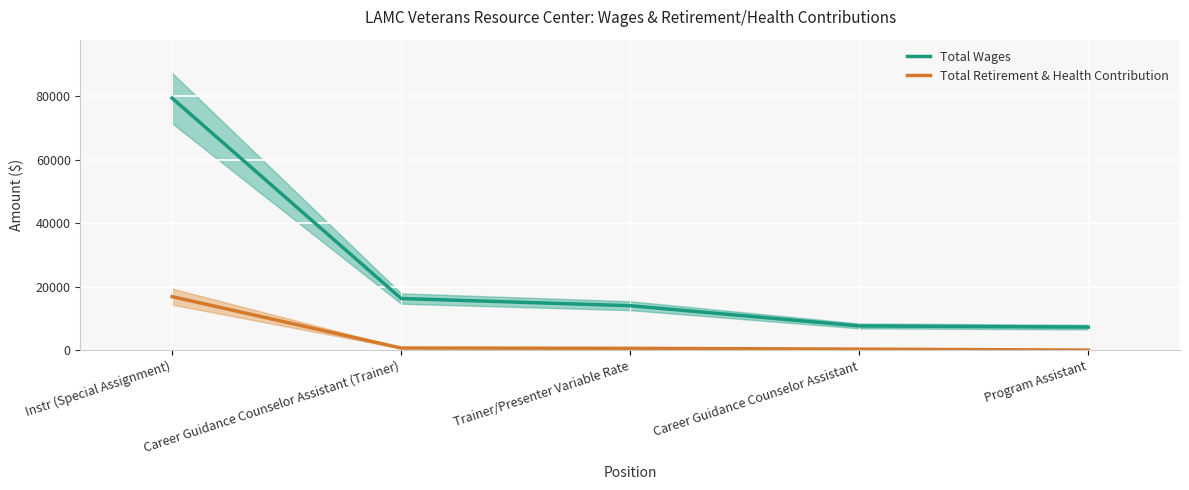

List the series in order of their peak value, highest first.

Total Wages, Total Retirement & Health Contribution